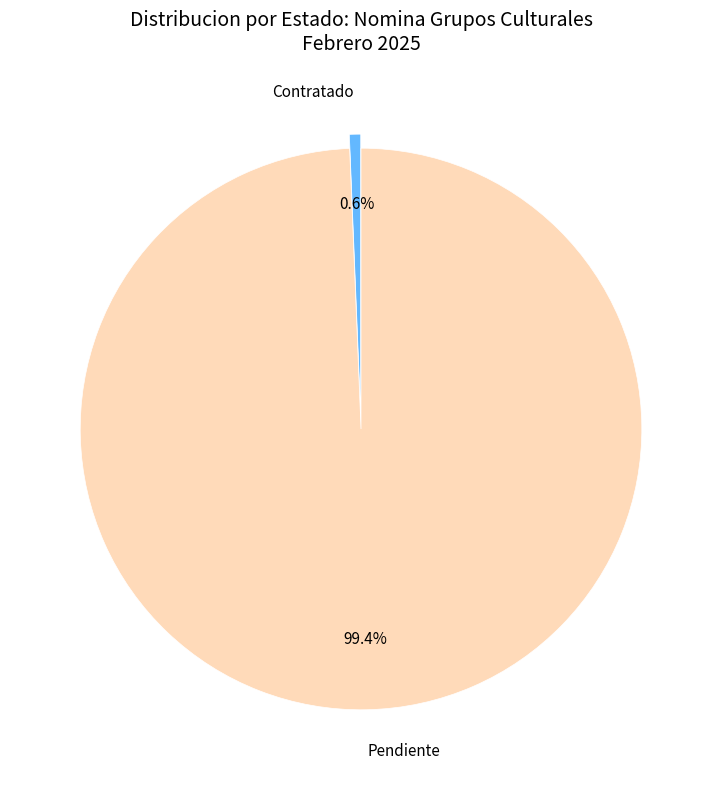

Is it true that Contratado is 11% of the pie?

False